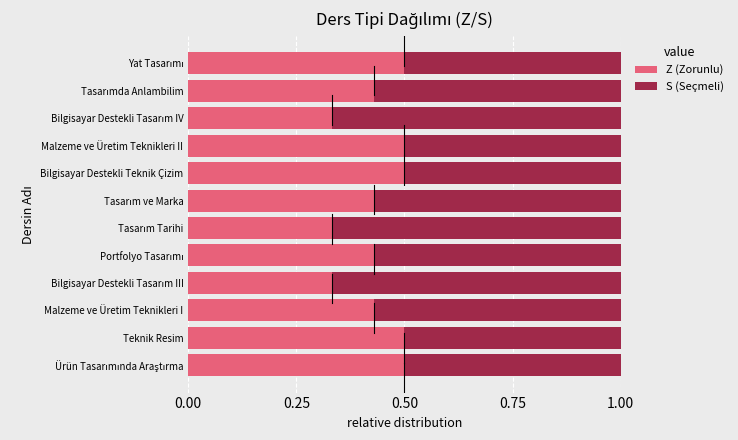

What is the total value across all series at Bilgisayar Destekli Teknik Çizim?

1.0